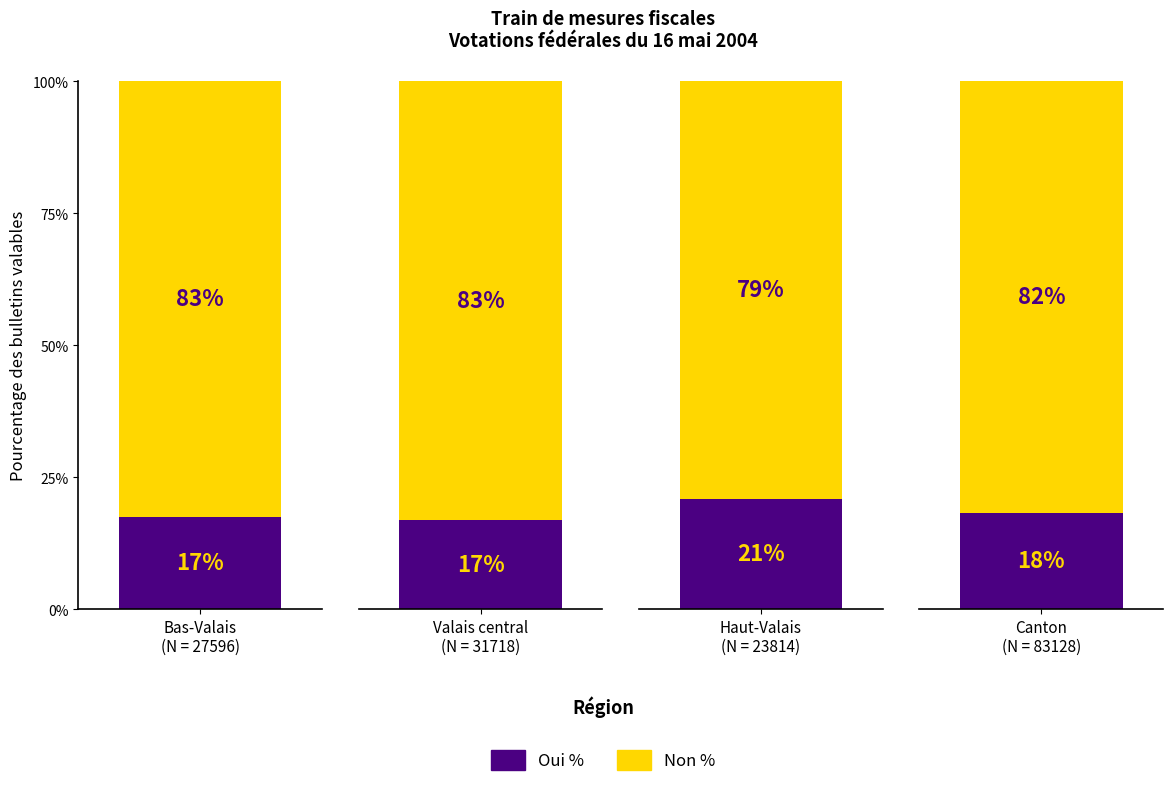

At Haut-Valais
(N = 23814), list the series in order from smallest to largest.

Oui %, Non %